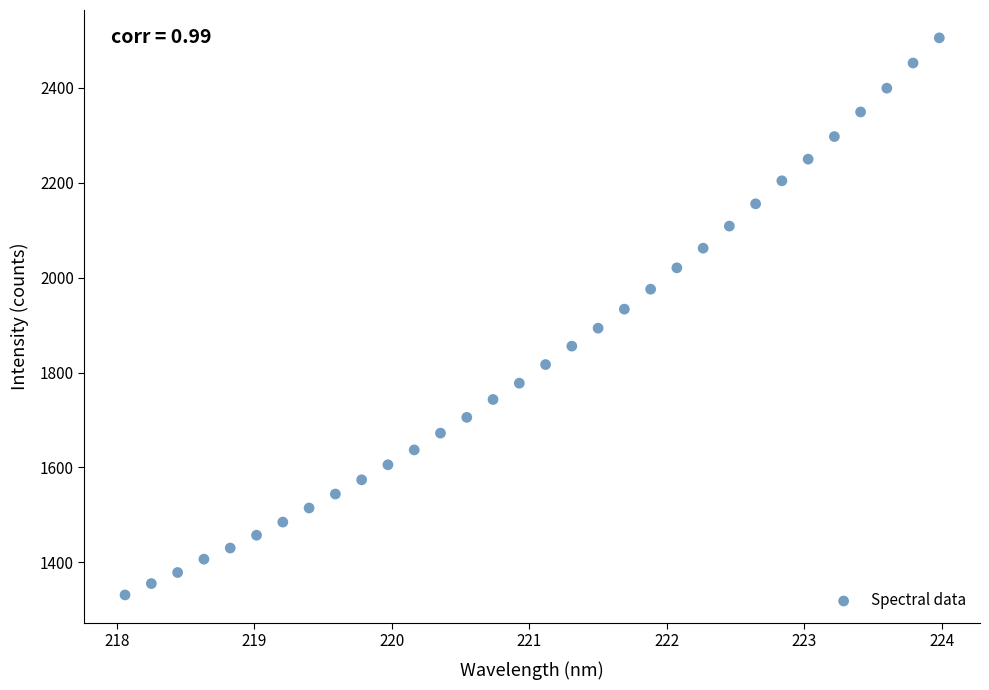

What is the range of Y values (max minus min)?

1174.6